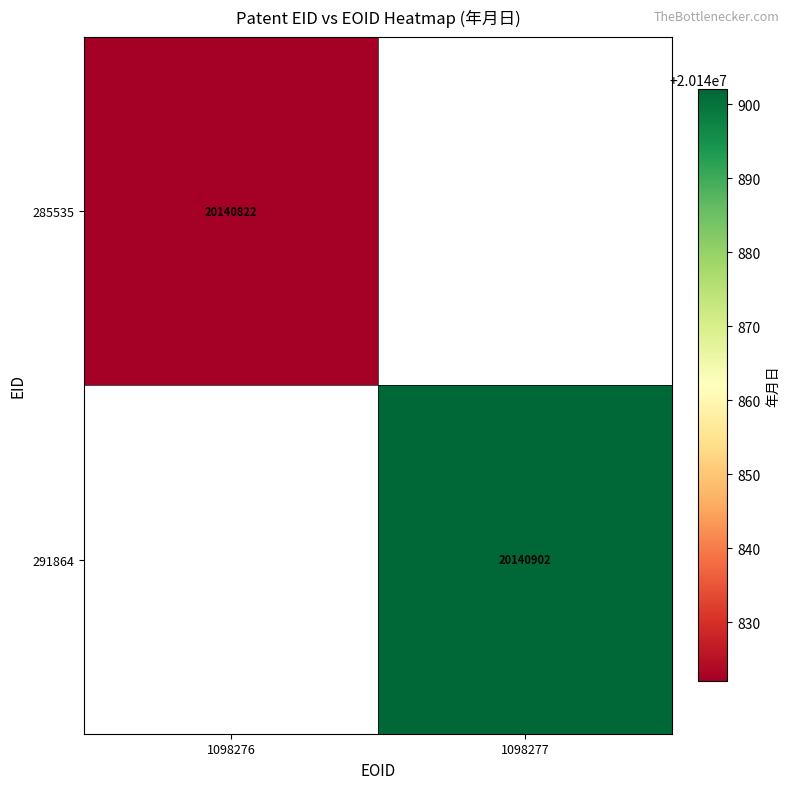

The 291864 series shows 20140902 at 1098277. True or false?

True